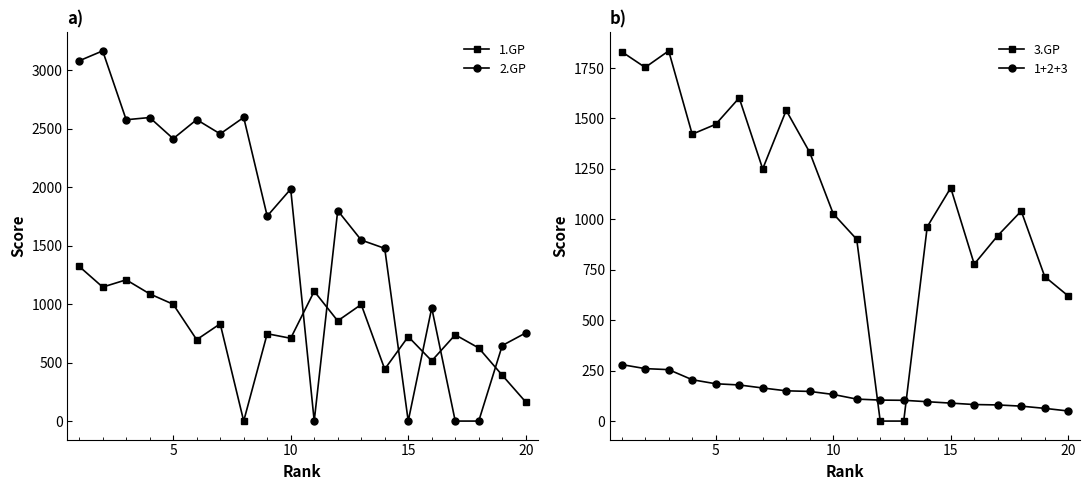

True or false: 1.GP and 2.GP intersect in this chart.

True